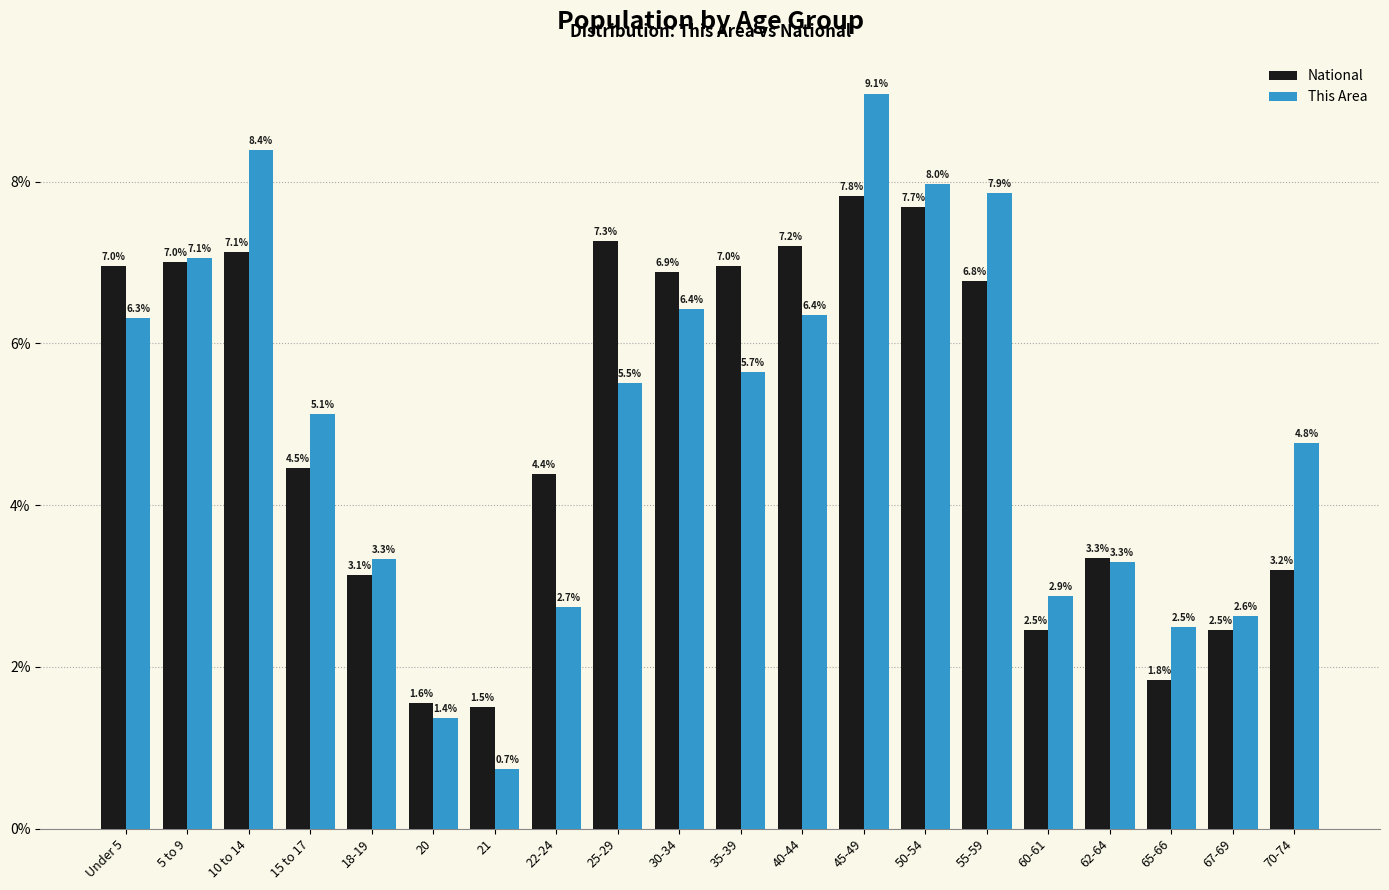

Is the value of This Area at 35-39 greater than the value of National at 67-69?

Yes